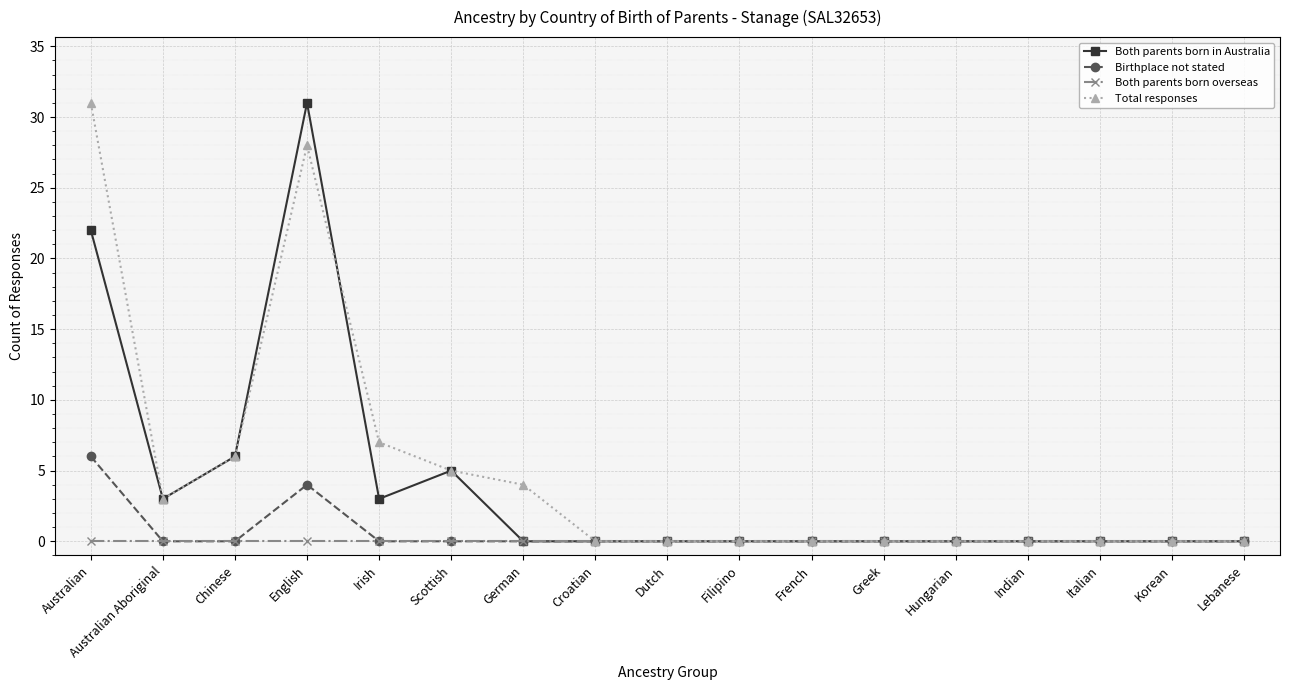

Where is the first local minimum for Total responses?

Australian Aboriginal